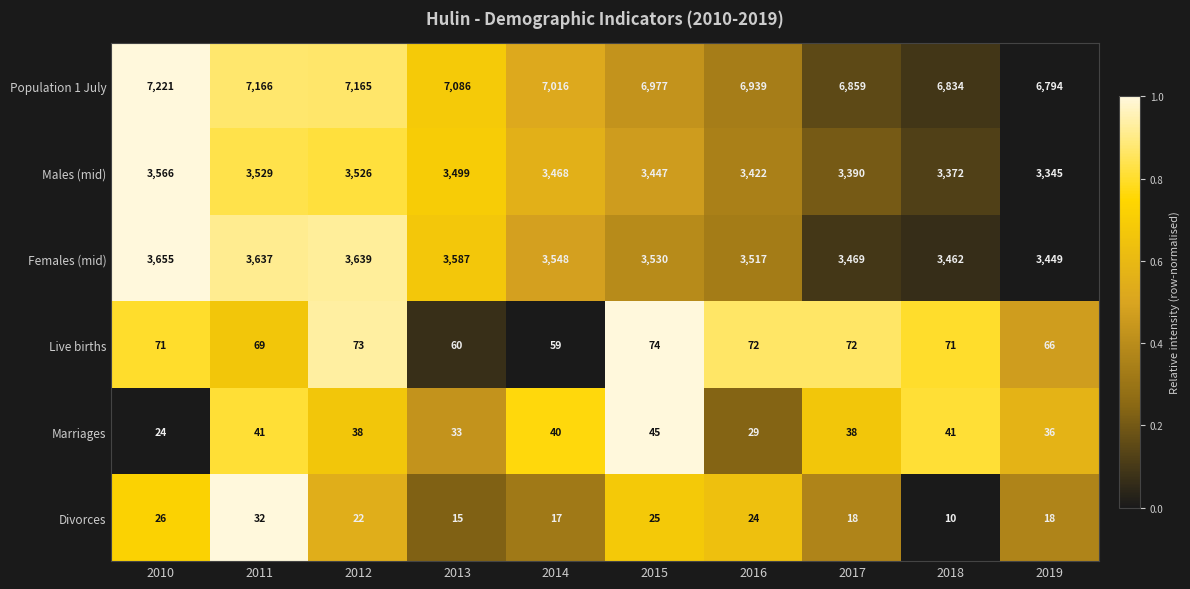

What is the maximum value for Marriages?

45